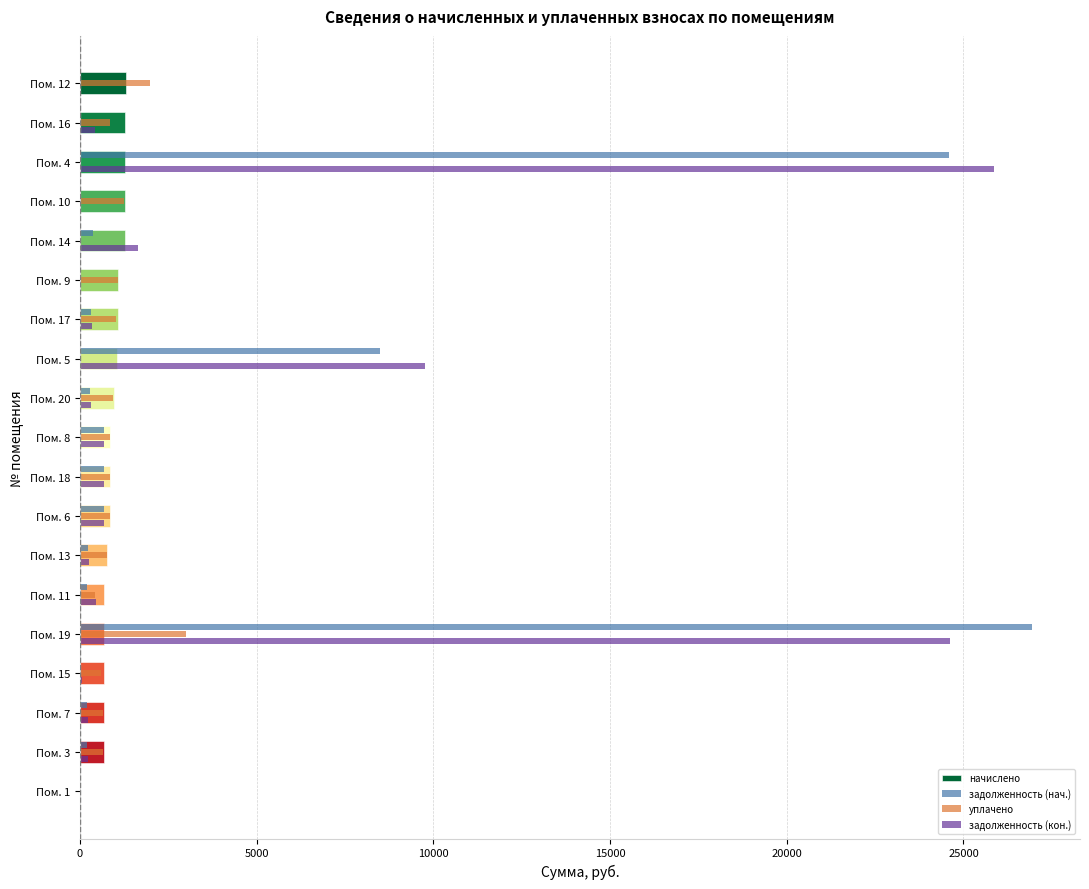

The value of задолженность (нач.) at Пом. 4 is 24581.8. True or false?

True